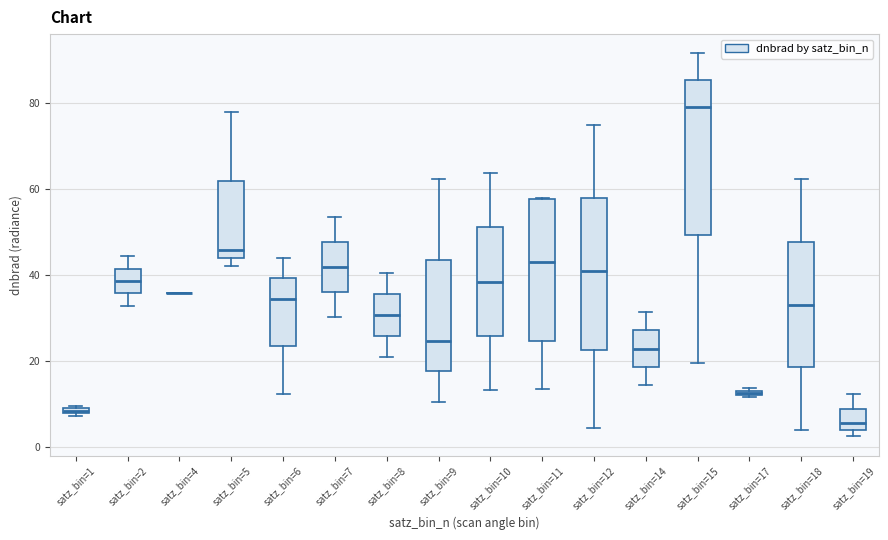

Where does the lower whisker of the box for satz_bin=6 end on the y-axis? The values are not printed on the chart, so give them approximately, as read against the axis.

12